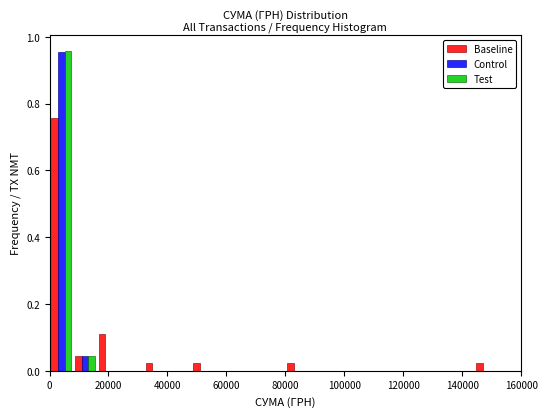

In the Test series, which range on the x-axis has the tallest bar?

0 to 8000